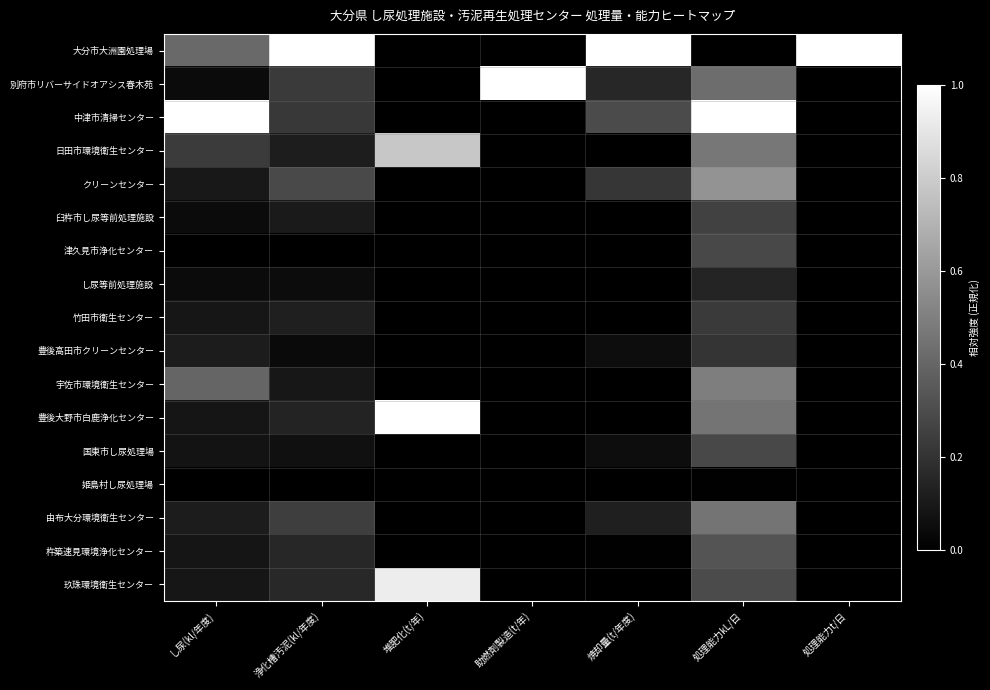

Rank the series by their maximum value, from highest to lowest.

大分市大洲園処理場, 別府市リバーサイドオアシス春木苑, 中津市清掃センター, 豊後大野市白鹿浄化センター, 玖珠環境衛生センター, 日田市環境衛生センター, クリーンセンター, 宇佐市環境衛生センター, 由布大分環境衛生センター, 杵築速見環境浄化センター, 津久見市浄化センター, 国東市し尿処理場, 臼杵市し尿等前処理施設, 竹田市衛生センター, 豊後高田市クリーンセンター, し尿等前処理施設, 姫島村し尿処理場